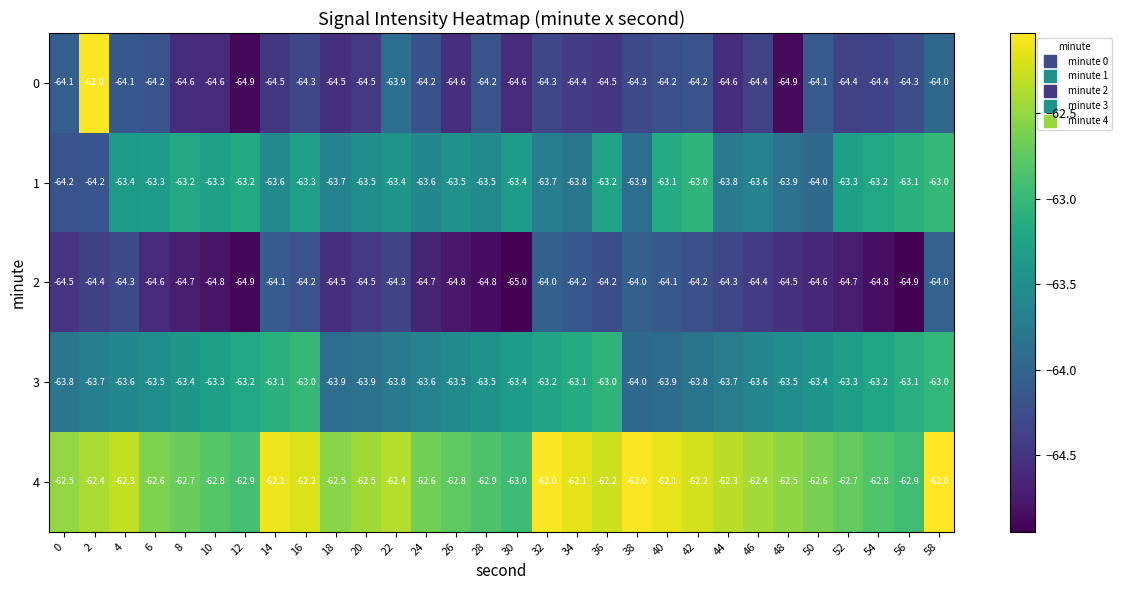

Which series changed the most between 4 and 16?

3